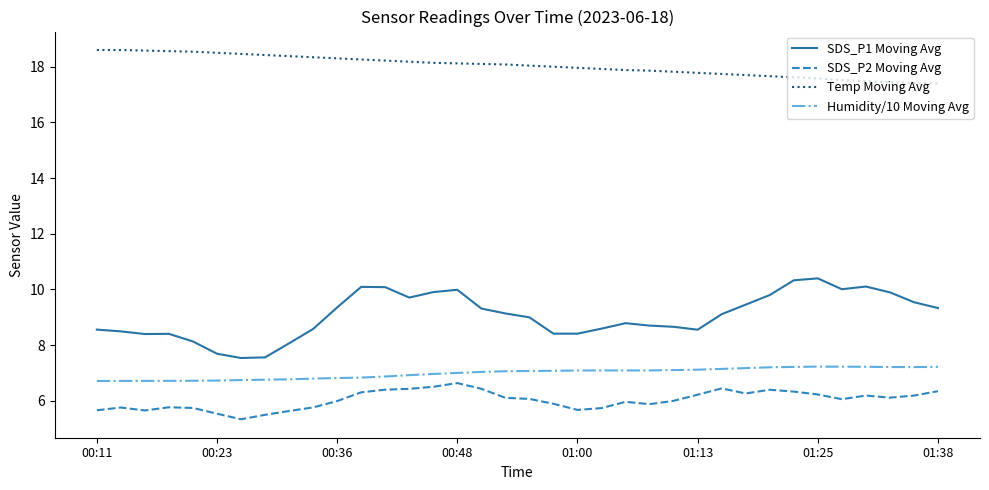

How many categories are shown in the chart?

36